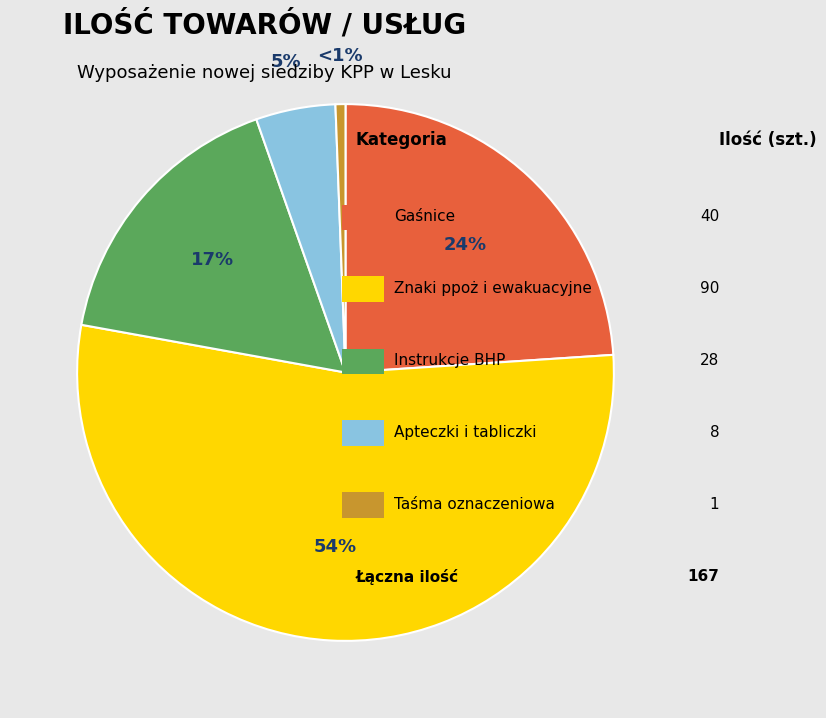

Is there a majority slice in this chart?

Yes